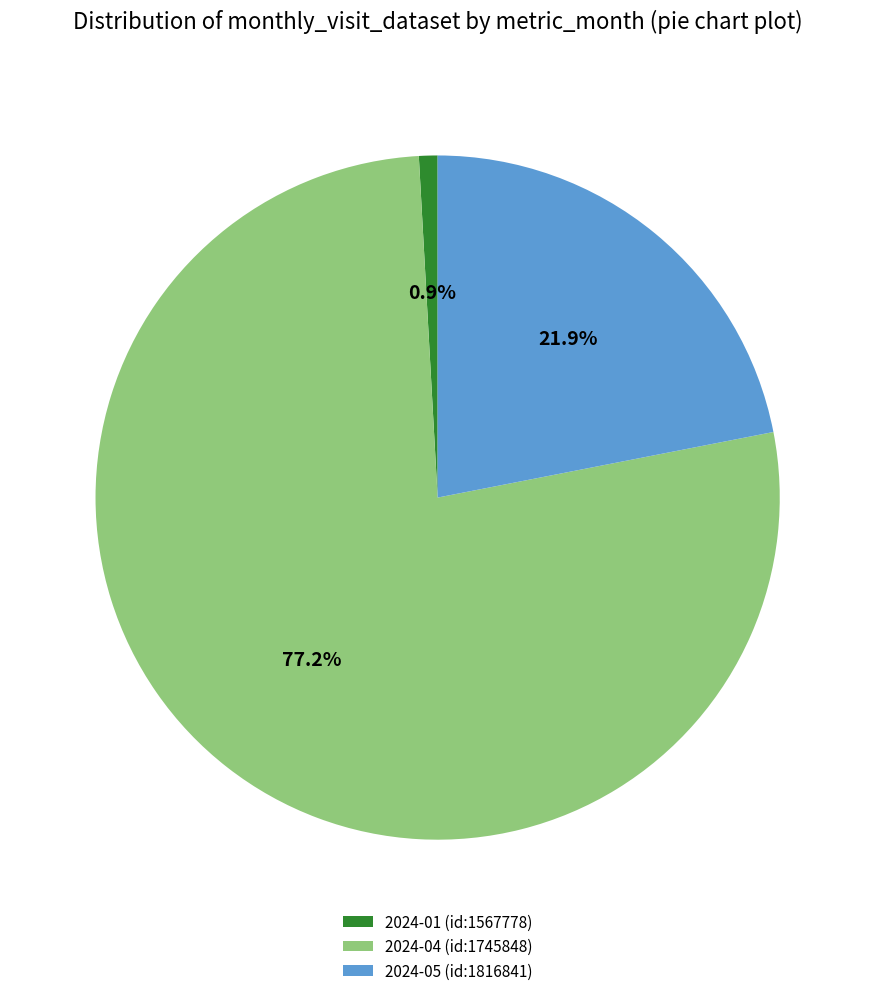

To the nearest percent, what is the difference between the largest and smallest slice percentages?

76%